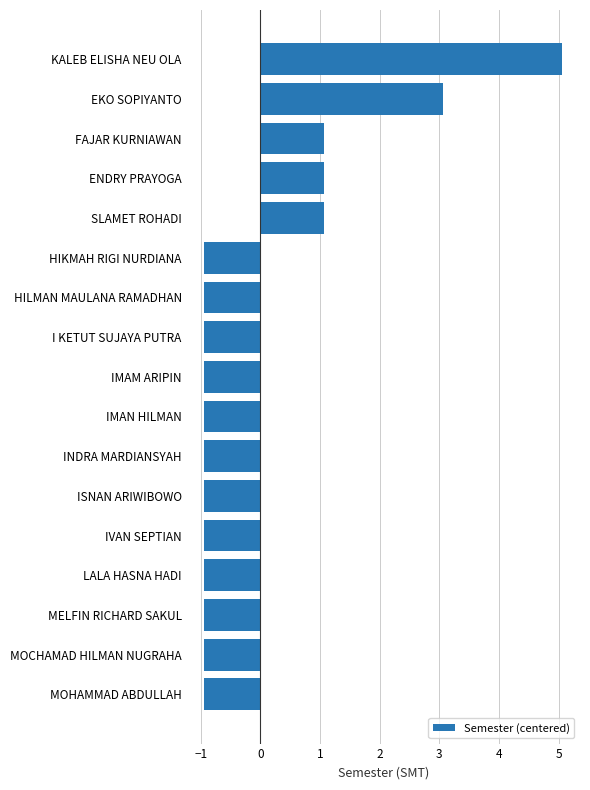

The chart shows a value of 1.1 at KALEB ELISHA NEU OLA. True or false?

False